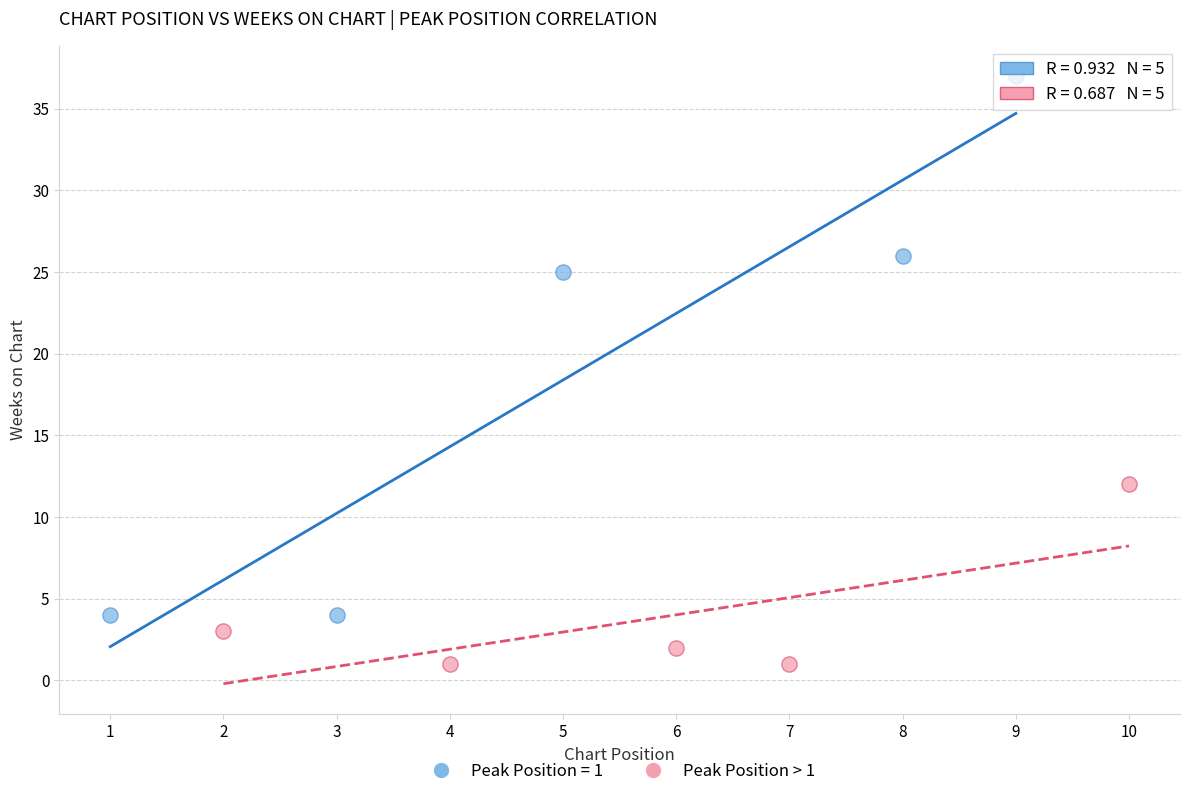

Which series reaches the maximum Y coordinate?

Peak Position = 1